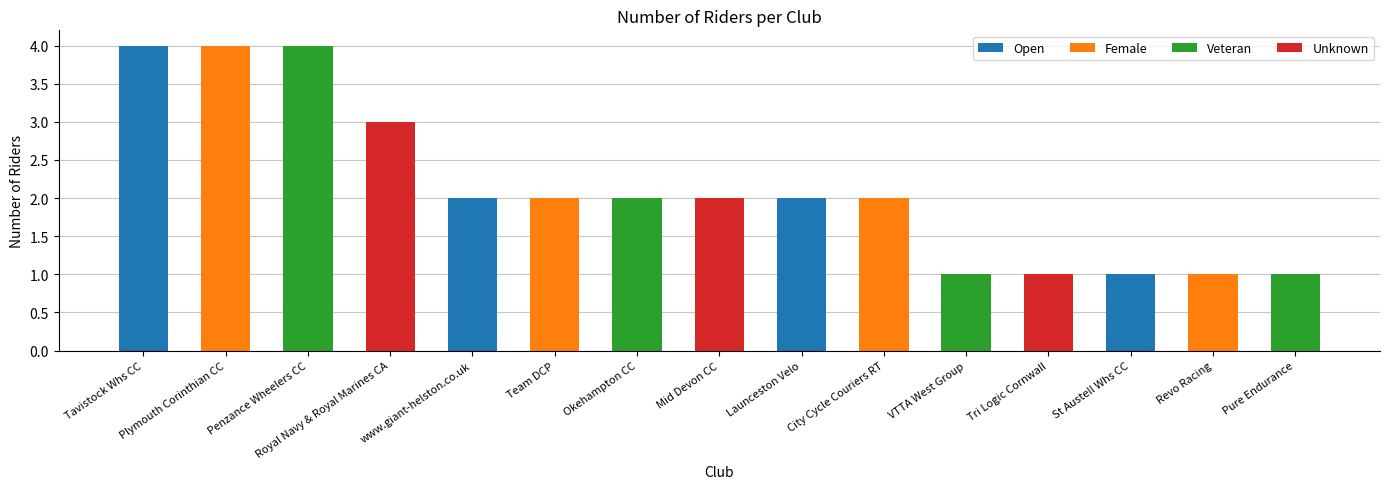

Are the bars horizontal?

No